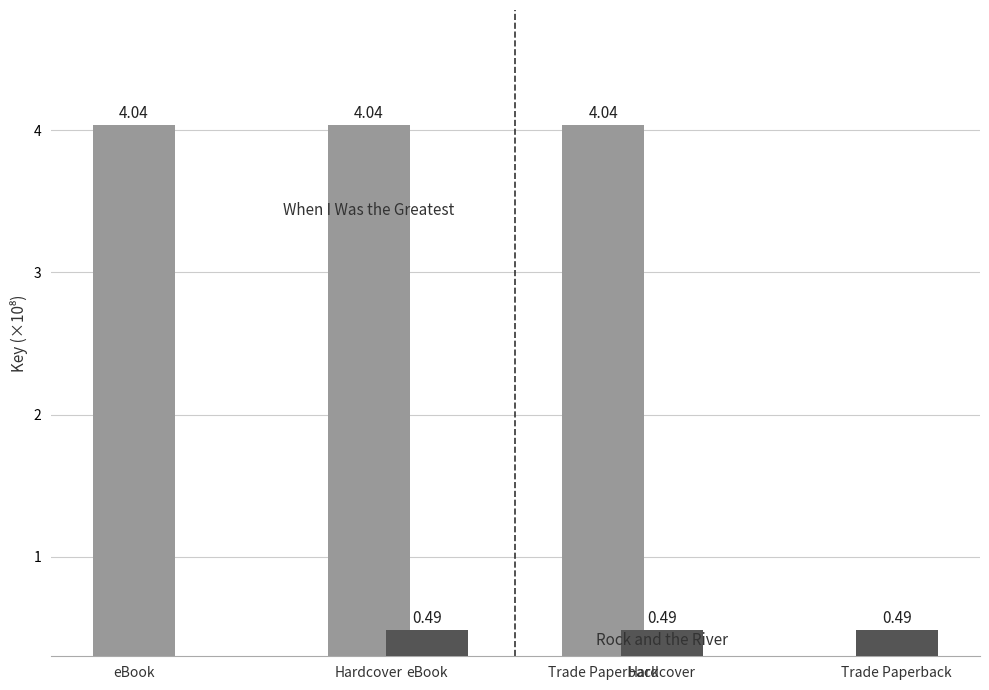

What is the sum of the Rock and the River values at Trade Paperback and Hardcover?

1.0